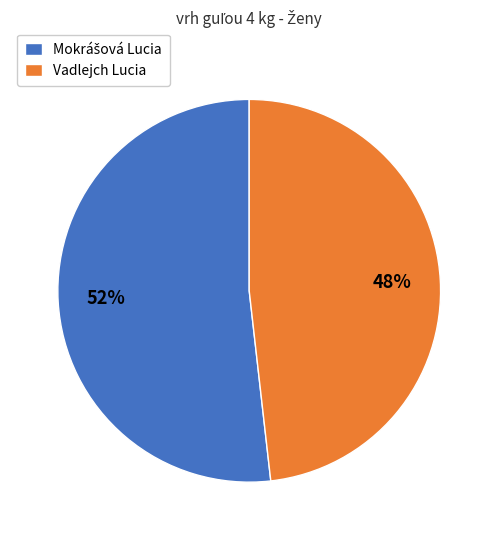

What is the smallest slice in the pie chart?

Vadlejch Lucia